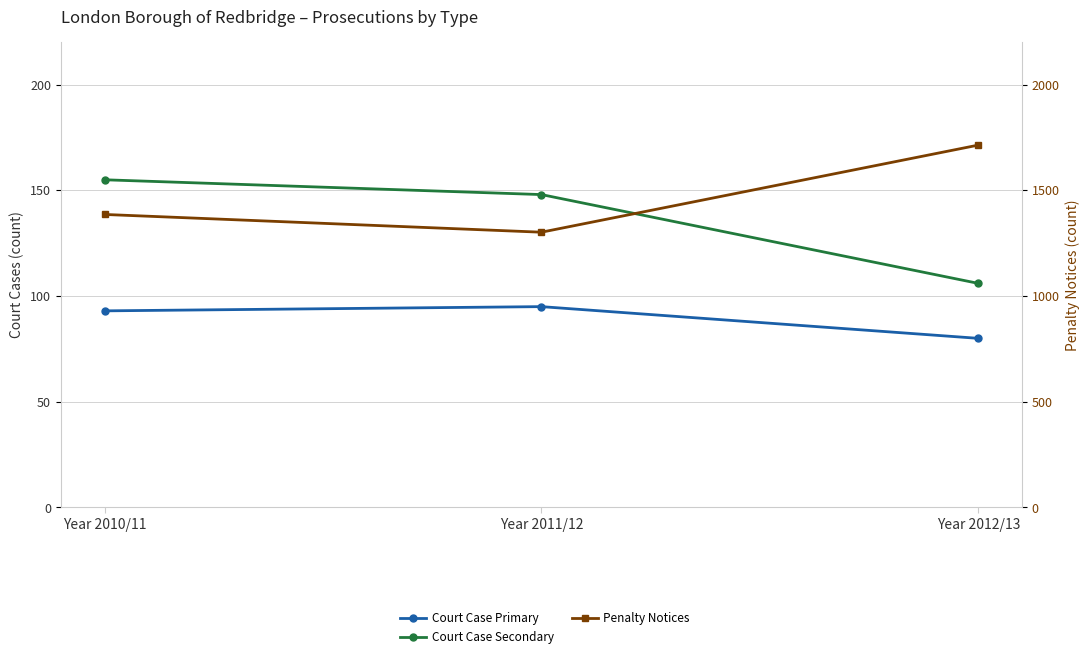

What is the difference between the maximum and minimum values in the Court Case Secondary series?

49